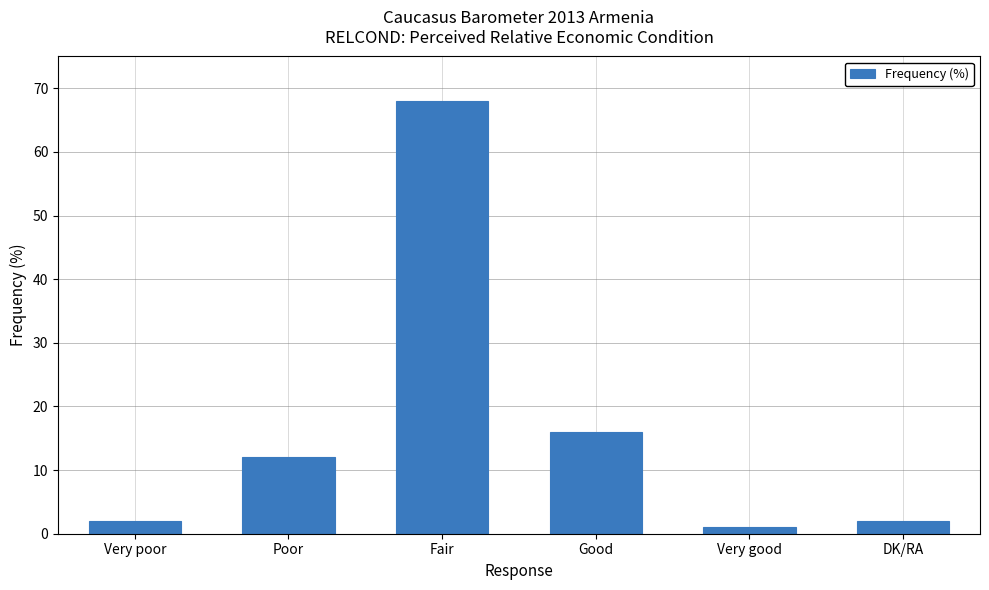

What is the greatest value displayed?

68